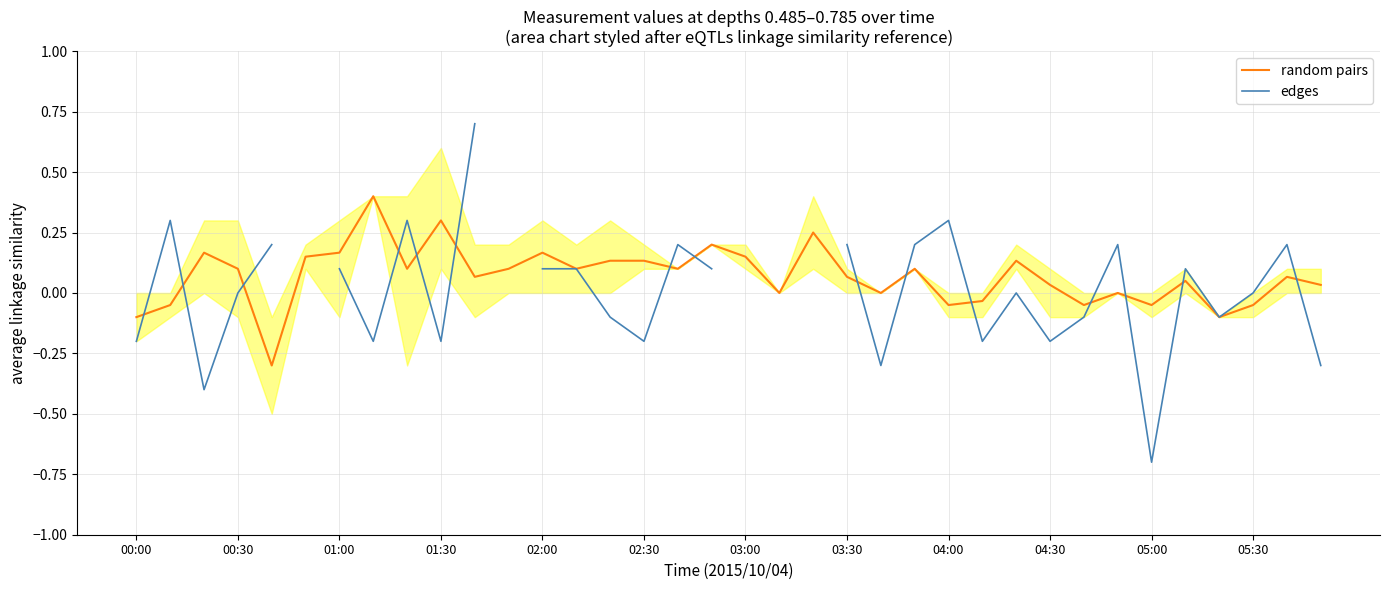

How many times do random pairs and edges cross each other?

15